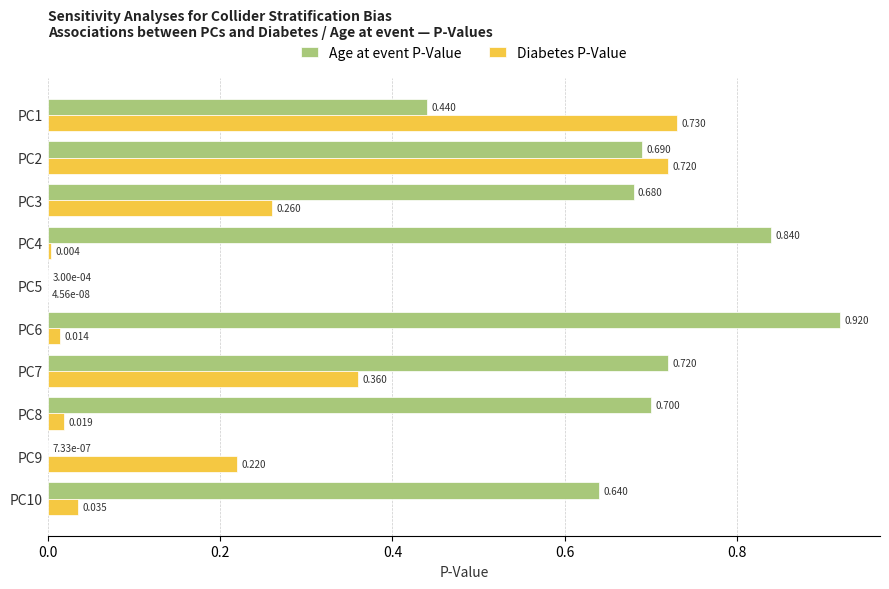

Is the value of Diabetes P-Value at PC4 greater than the value of Age at event P-Value at PC1?

No